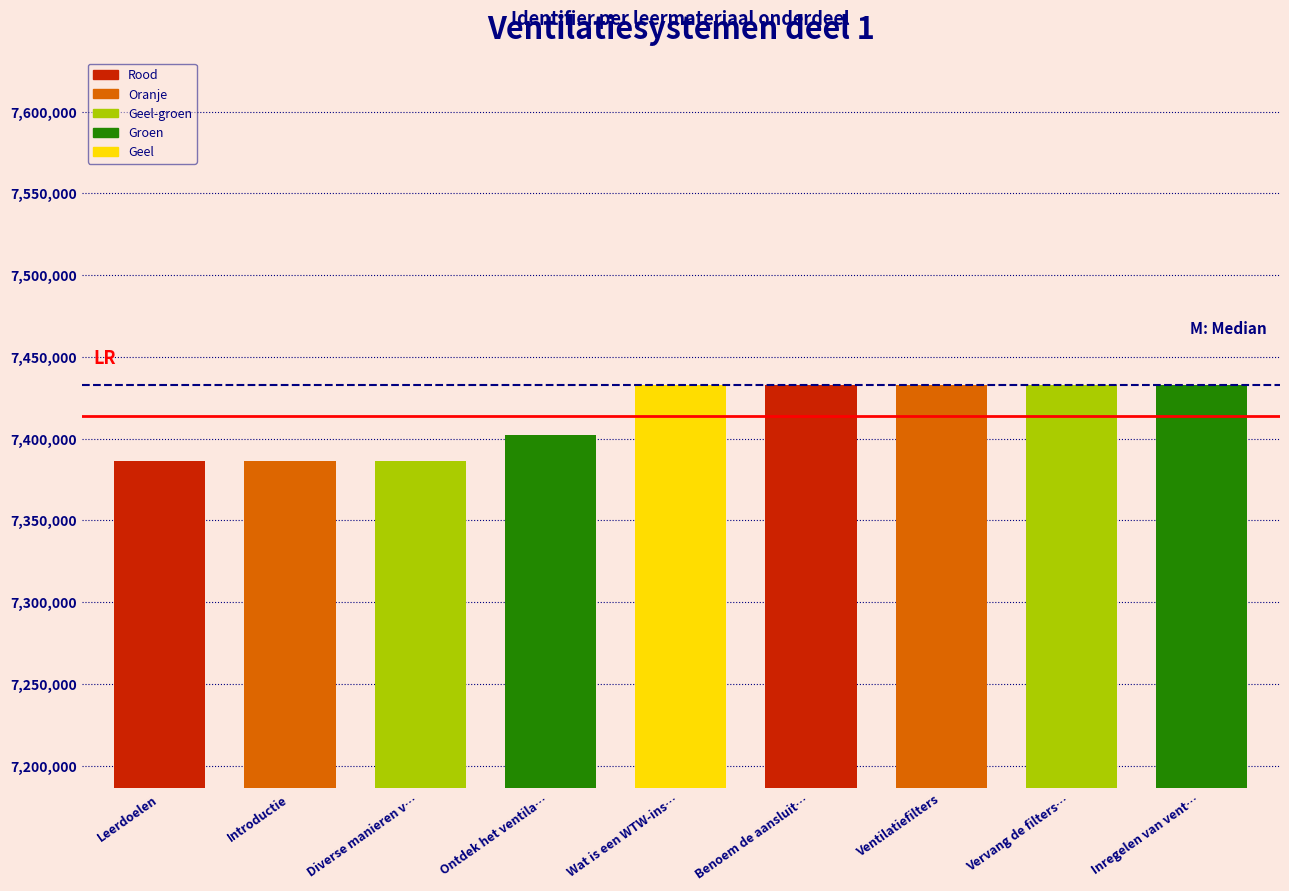

At which label is the value closest to 7409572?

Ontdek het ventila…